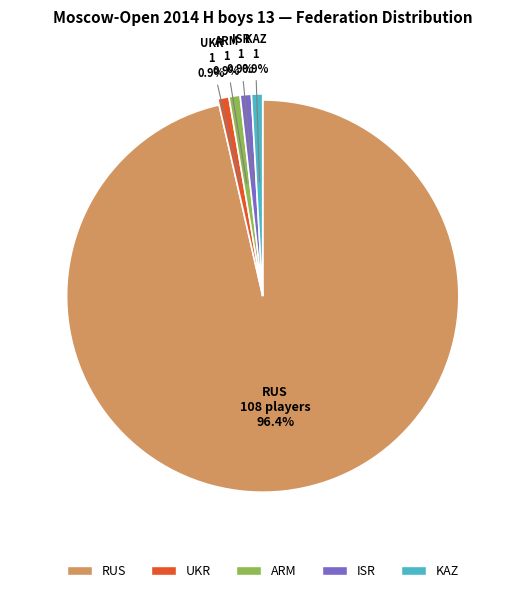

Which slice represents more than half of the pie?

RUS